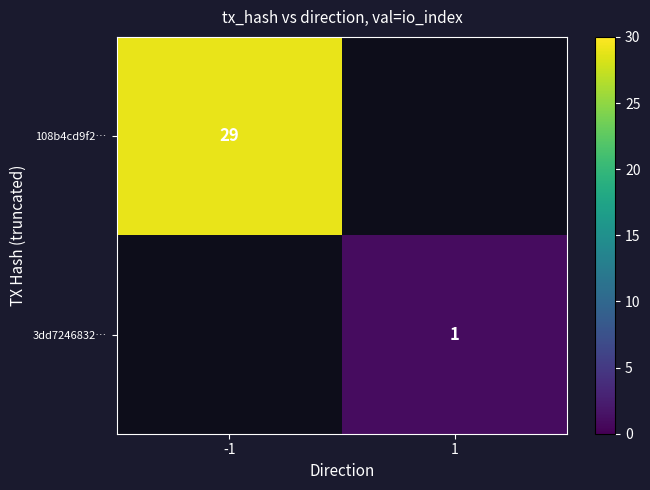

The 108b4cd9f2… series shows 13.8 at -1. True or false?

False